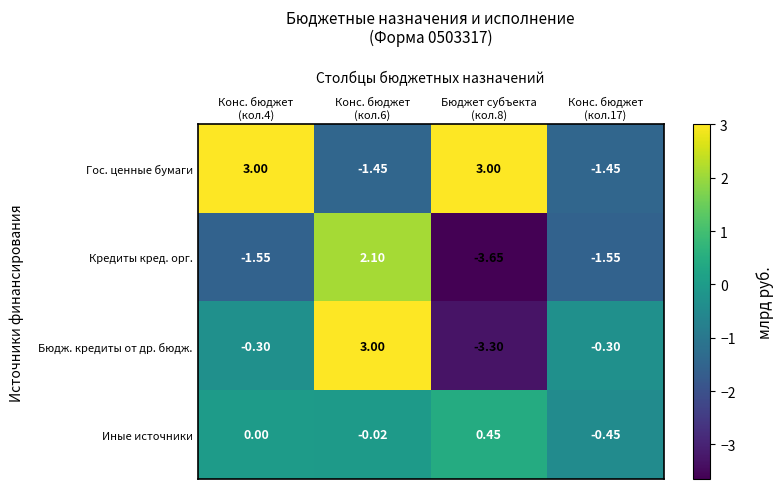

Which series has the widest spread of values?

Бюдж. кредиты от др. бюдж.